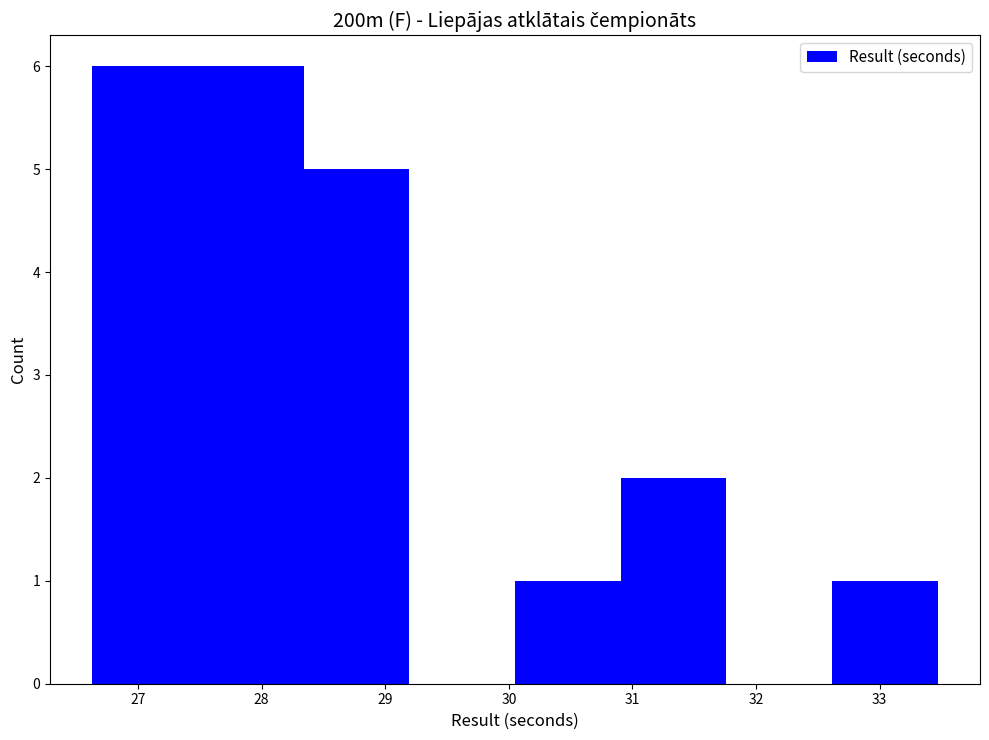

What is the height of the bar covering 30.9 to 31.8 on the x-axis? Neither the bar edges nor the heights are printed on the chart, so give them approximately, as read against the axes.

2